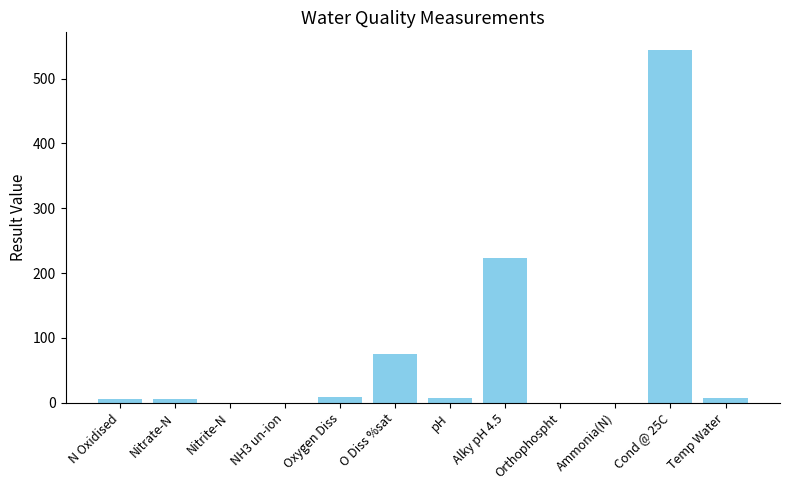

What is the difference between the values at N Oxidised and NH3 un-ion?

5.6